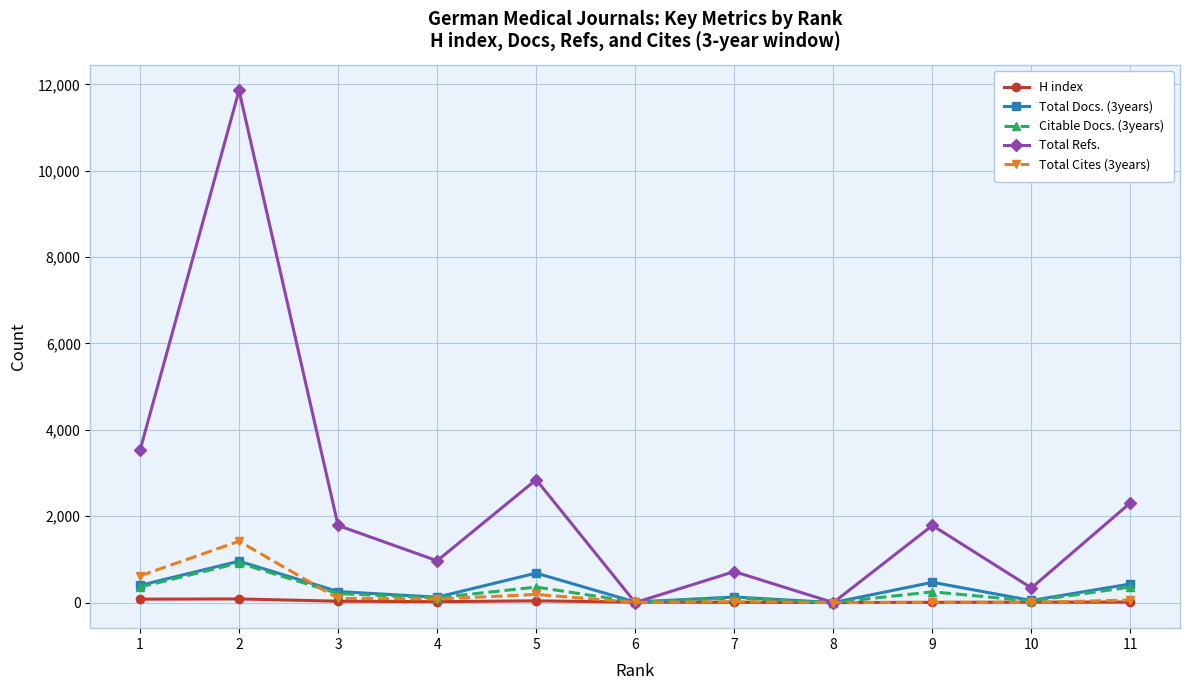

Does the chart have visible grid lines?

Yes